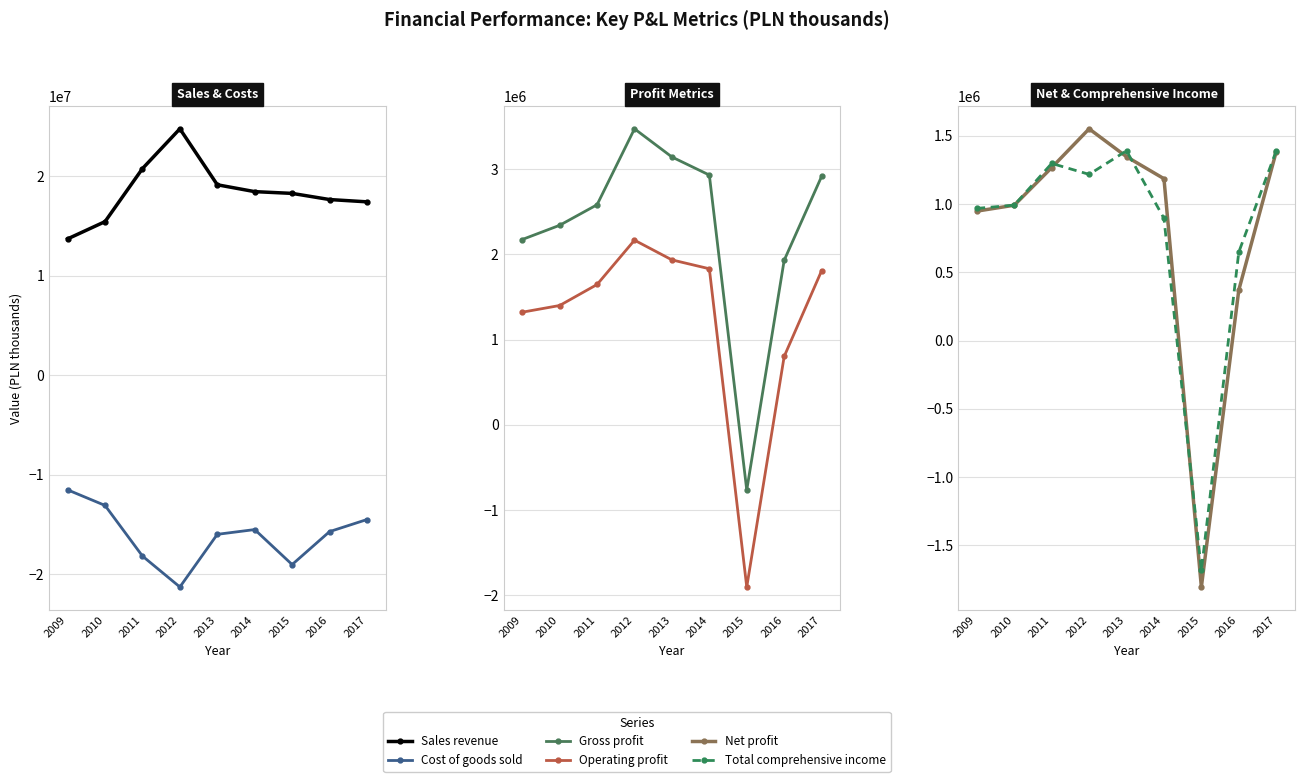

True or false: Total comprehensive income and Cost of goods sold cross at least once.

False